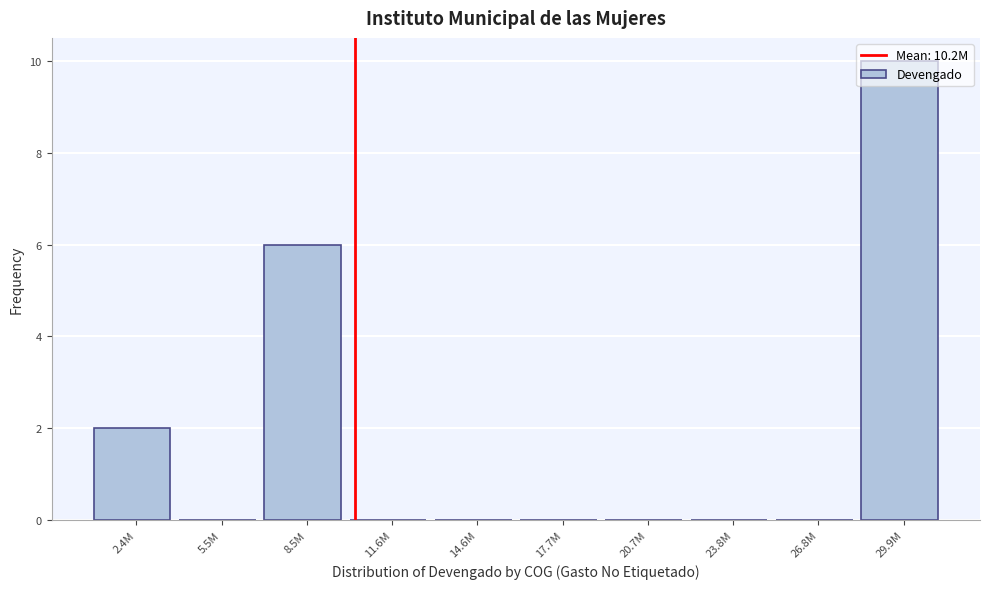

What is the maximum value shown in the chart?

10